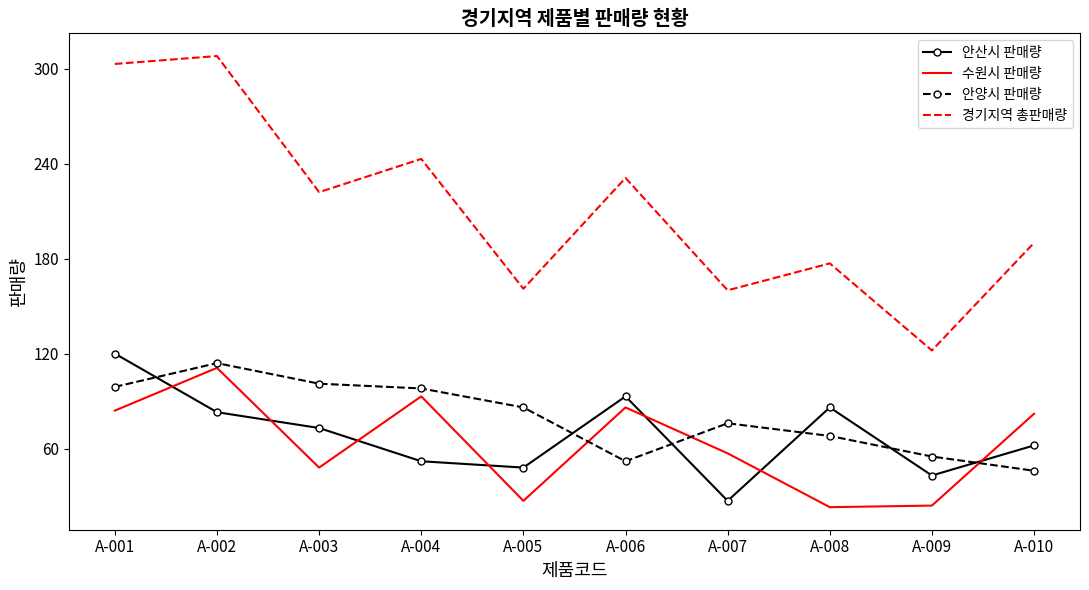

How many distinct data groups are displayed?

4